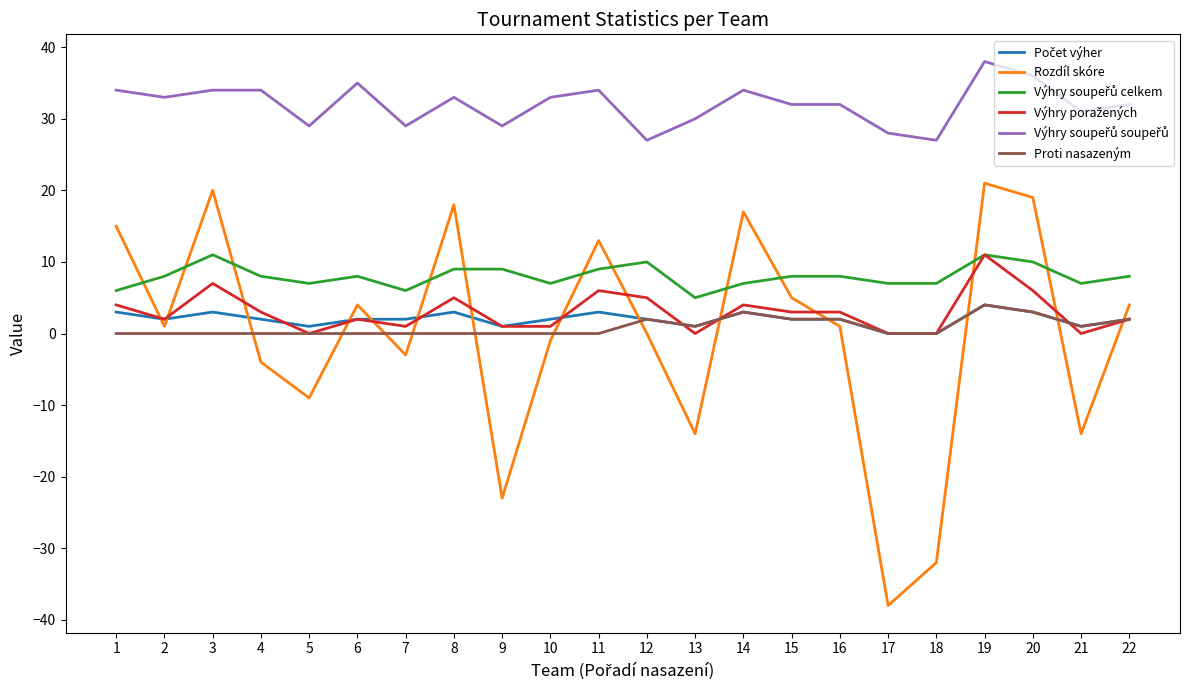

At which label is Rozdíl skóre closest to -8?

5